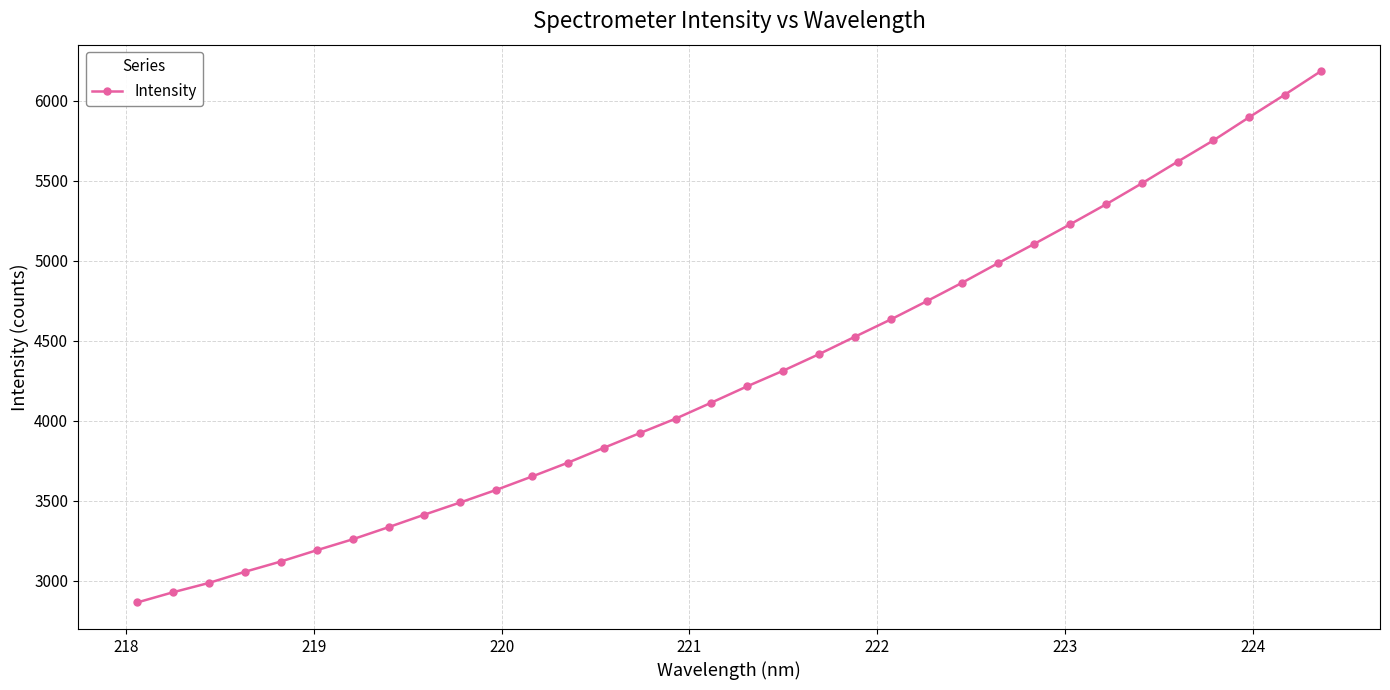

What is the value of the 2nd point from the left?

2927.6